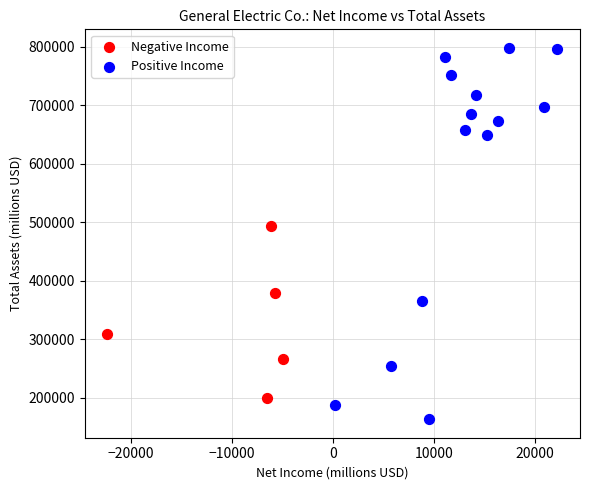

Which series has the widest spread of Y values?

Positive Income